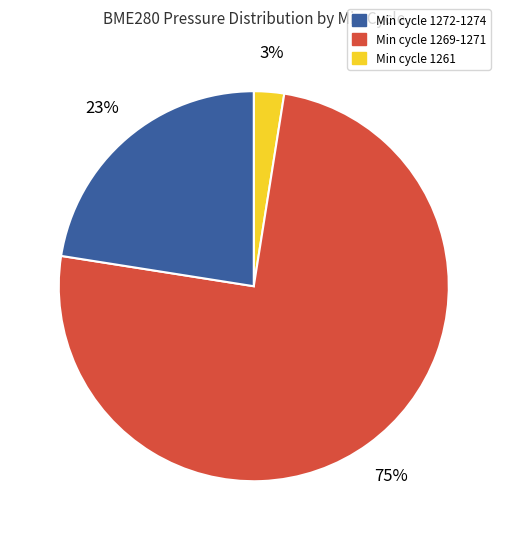

Is there a majority slice in this chart?

Yes